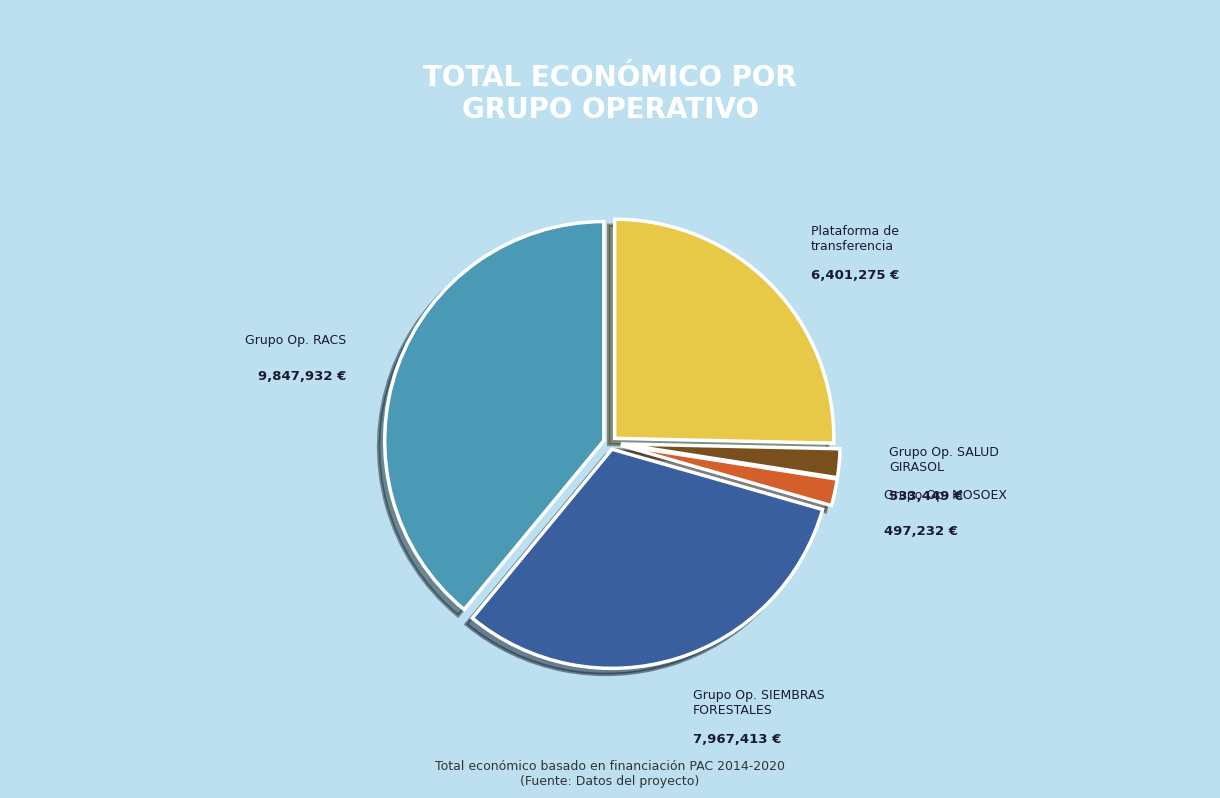

Is there any slice that represents more than half of the pie?

No